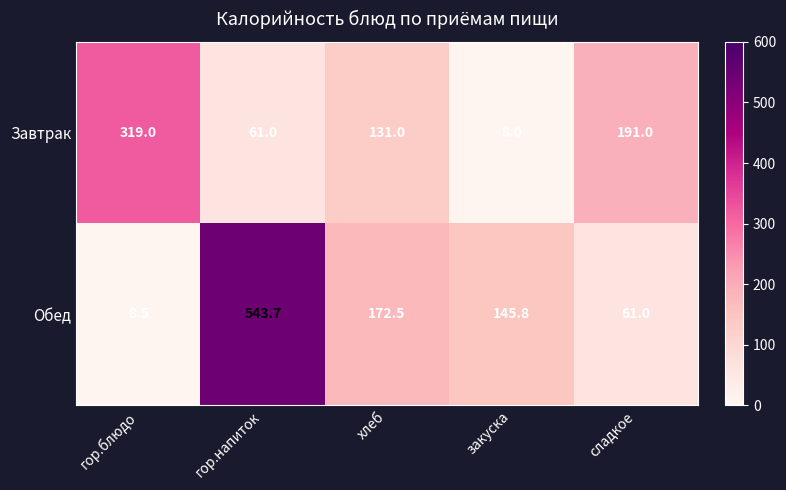

Where does the Завтрак series first go above 131?

гор.блюдо